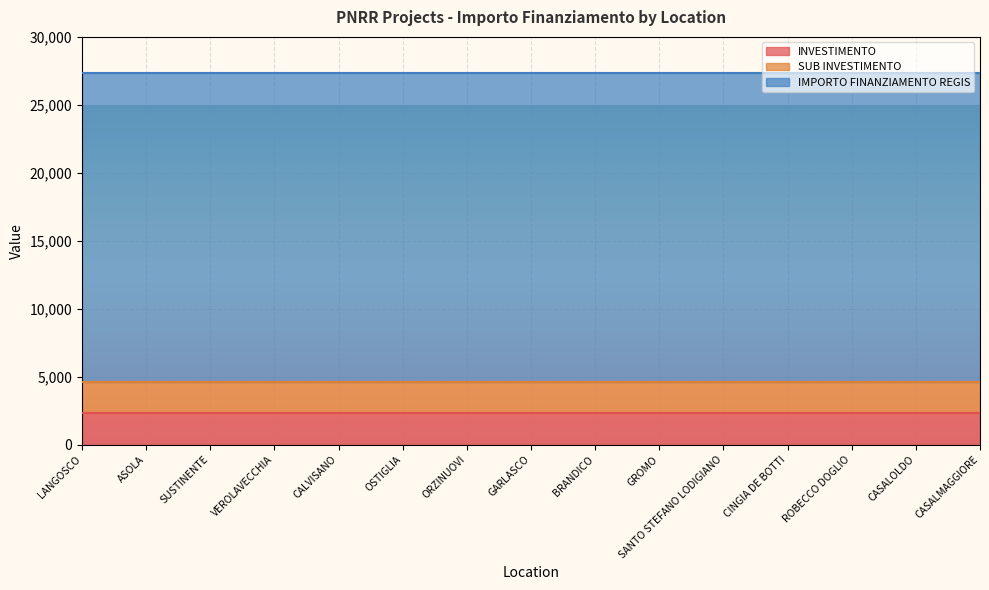

Reading left to right, what are all the values shown in this chart?

INVESTIMENTO: LANGOSCO=2.3	ASOLA=2.3	SUSTINENTE=2.3	VEROLAVECCHIA=2.3	CALVISANO=2.3	OSTIGLIA=2.3	ORZINUOVI=2.3	GARLASCO=2.3	BRANDICO=2.3	GROMO=2.3	SANTO STEFANO LODIGIANO=2.3	CINGIA DE BOTTI=2.3	ROBECCO DOGLIO=2.3	CASALOLDO=2.3	CASALMAGGIORE=2.3
SUB INVESTIMENTO: LANGOSCO=2.3	ASOLA=2.3	SUSTINENTE=2.3	VEROLAVECCHIA=2.3	CALVISANO=2.3	OSTIGLIA=2.3	ORZINUOVI=2.3	GARLASCO=2.3	BRANDICO=2.3	GROMO=2.3	SANTO STEFANO LODIGIANO=2.3	CINGIA DE BOTTI=2.3	ROBECCO DOGLIO=2.3	CASALOLDO=2.3	CASALMAGGIORE=2.3
IMPORTO FINANZIAMENTO REGIS: LANGOSCO=22750.0	ASOLA=22750.0	SUSTINENTE=22750.0	VEROLAVECCHIA=22750.0	CALVISANO=22750.0	OSTIGLIA=22750.0	ORZINUOVI=22750.0	GARLASCO=22750.0	BRANDICO=22750.0	GROMO=22750.0	SANTO STEFANO LODIGIANO=22750.0	CINGIA DE BOTTI=22750.0	ROBECCO DOGLIO=22750.0	CASALOLDO=22750.0	CASALMAGGIORE=22750.0